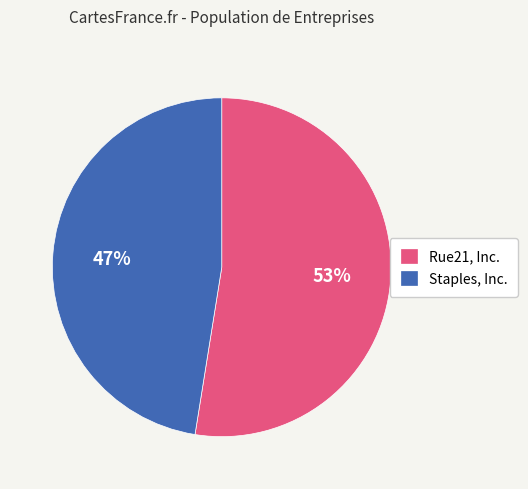

To the nearest percent, what is the combined percentage of Rue21, Inc. and Staples, Inc.?

100%